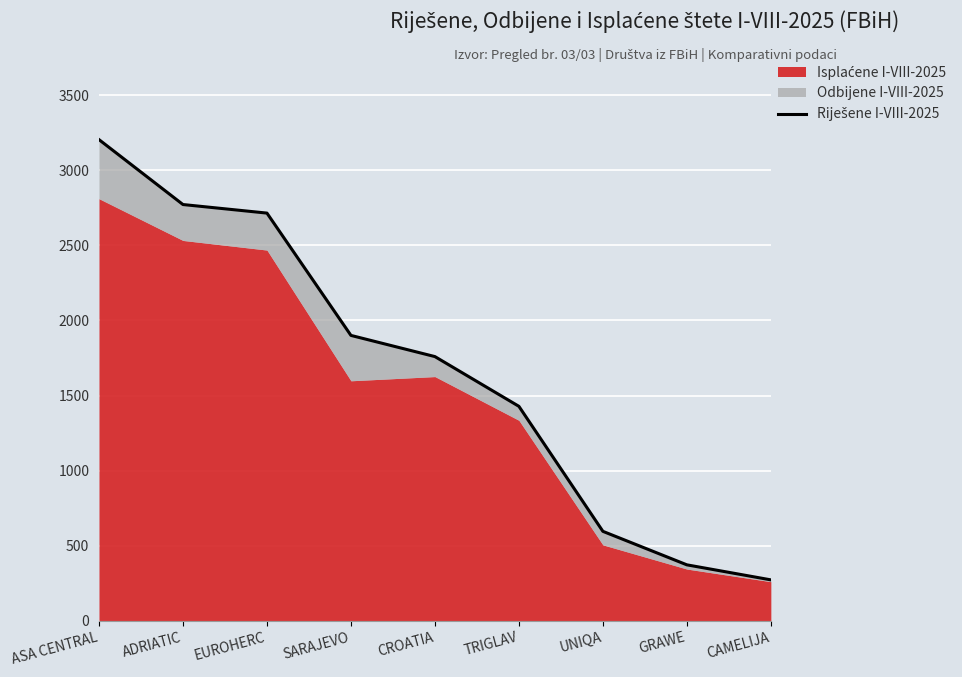

Approximately how many times larger is the value at CROATIA compared to ASA CENTRAL?

0.5